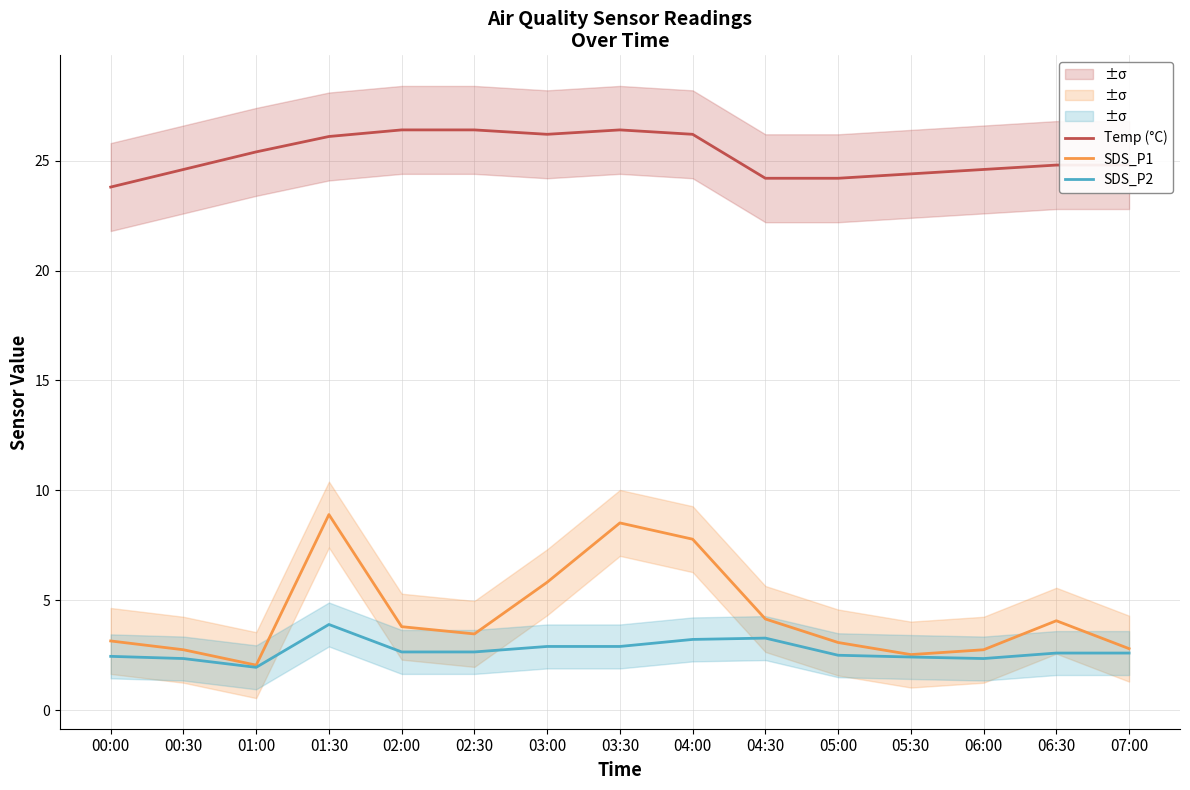

True or false: SDS_P2 and Temp (°C) cross at least once.

False